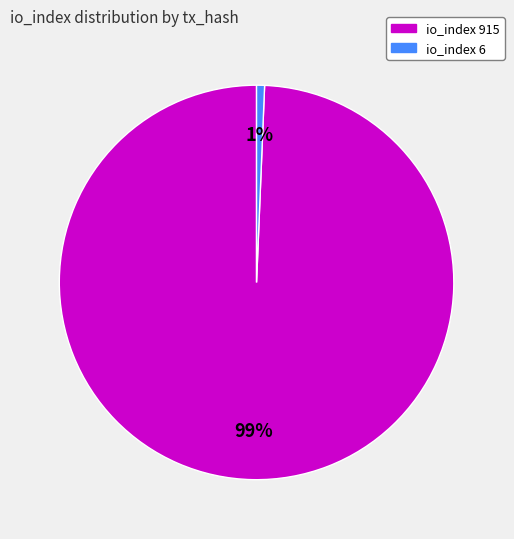

To the nearest percent, what is the average slice percentage?

50%